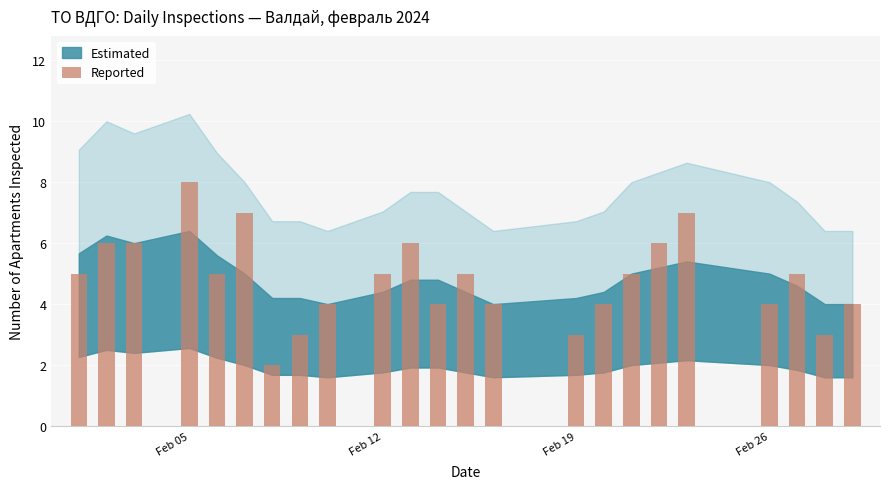

What is the value of the 16th bar from the left?

4